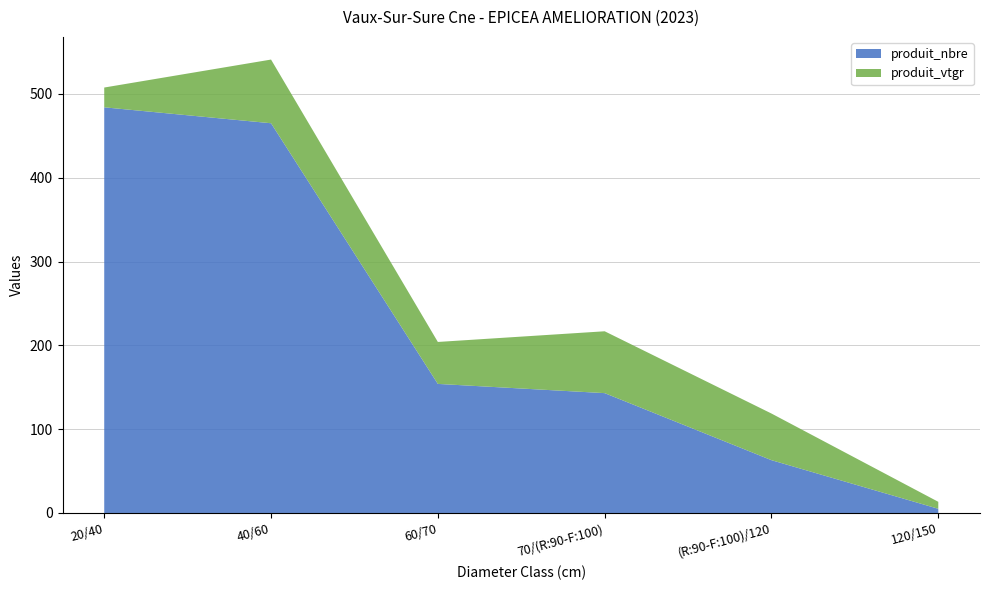

Reading left to right, extract all data points from this chart.

produit_nbre: 484.0	465.0	154.0	143.0	63.0	5.0
produit_vtgr: 23.6	76.0	50.0	73.8	55.7	8.3